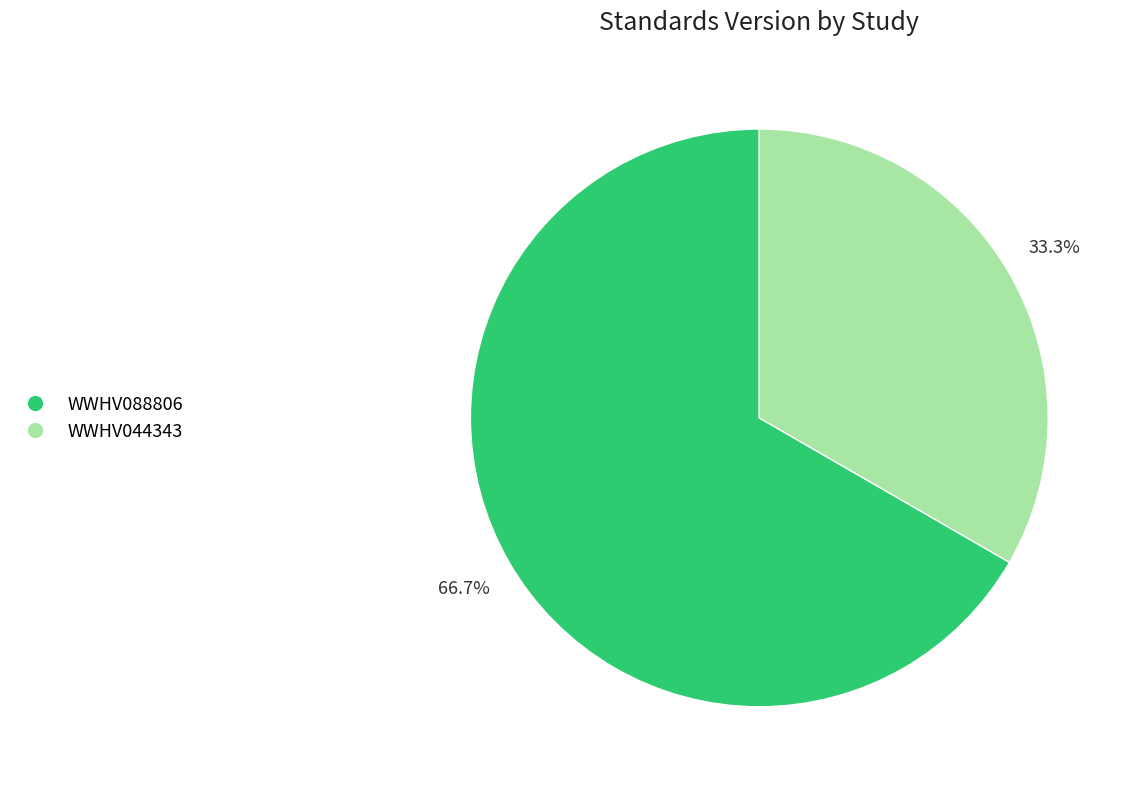

Is there any slice that represents more than half of the pie?

Yes